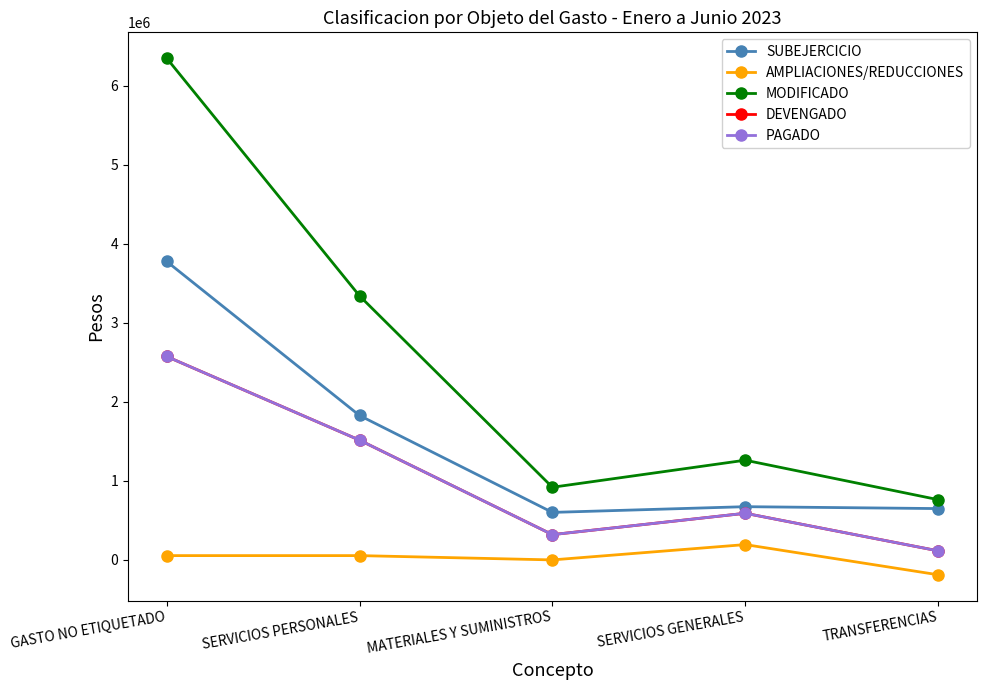

Does the chart have visible grid lines?

No